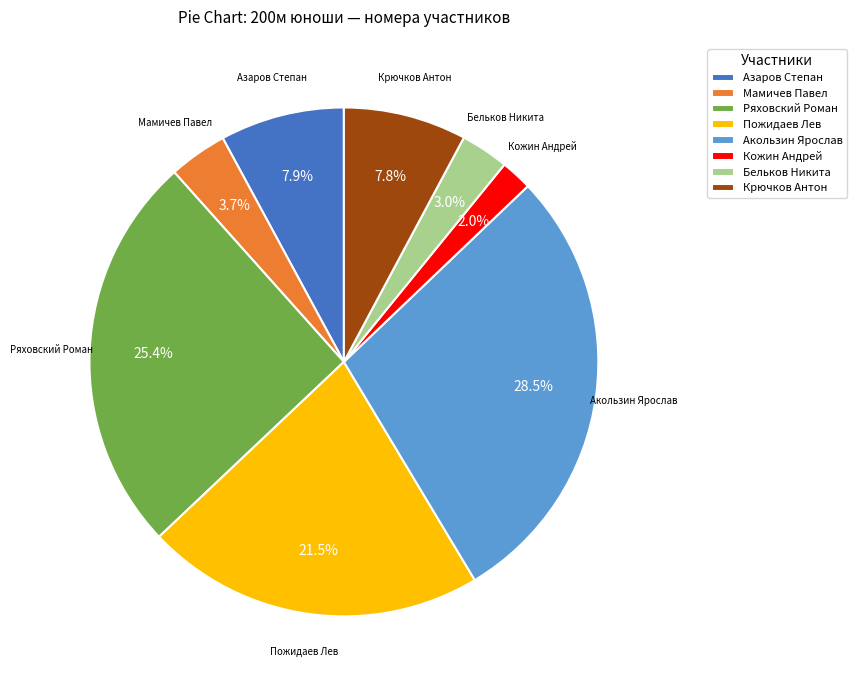

What percentage is NOT represented by Бельков Никита?

97.0%